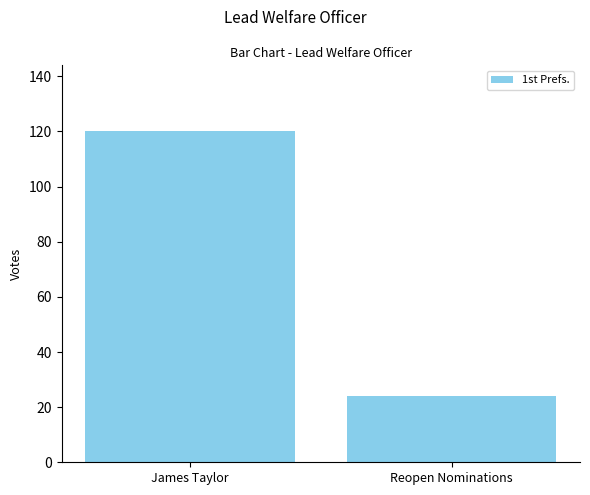

Does the chart contain stacked bars?

No